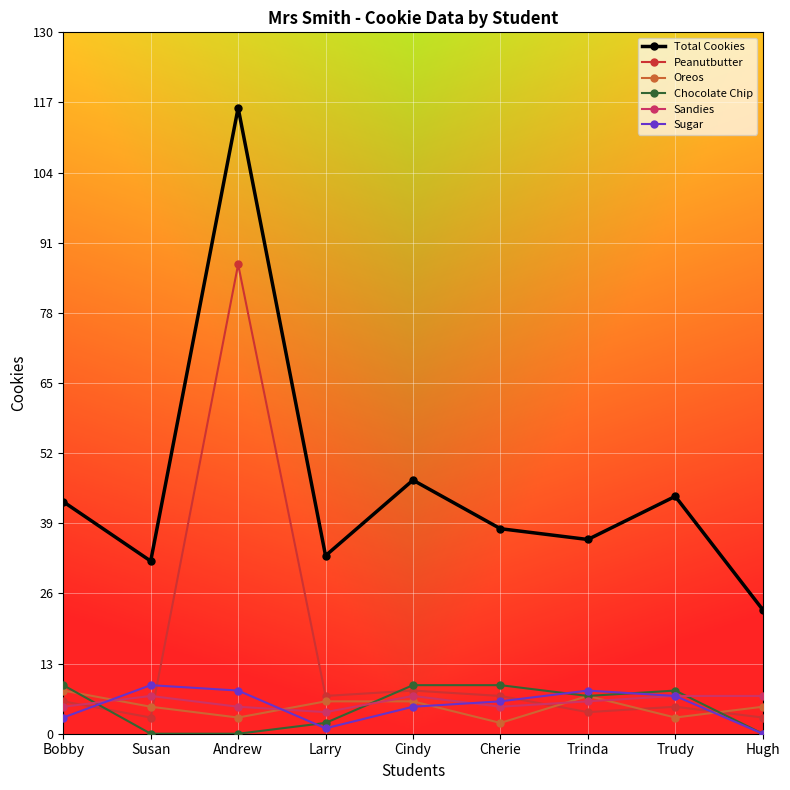

True or false: Sugar has more than 1 interior local peaks.

True